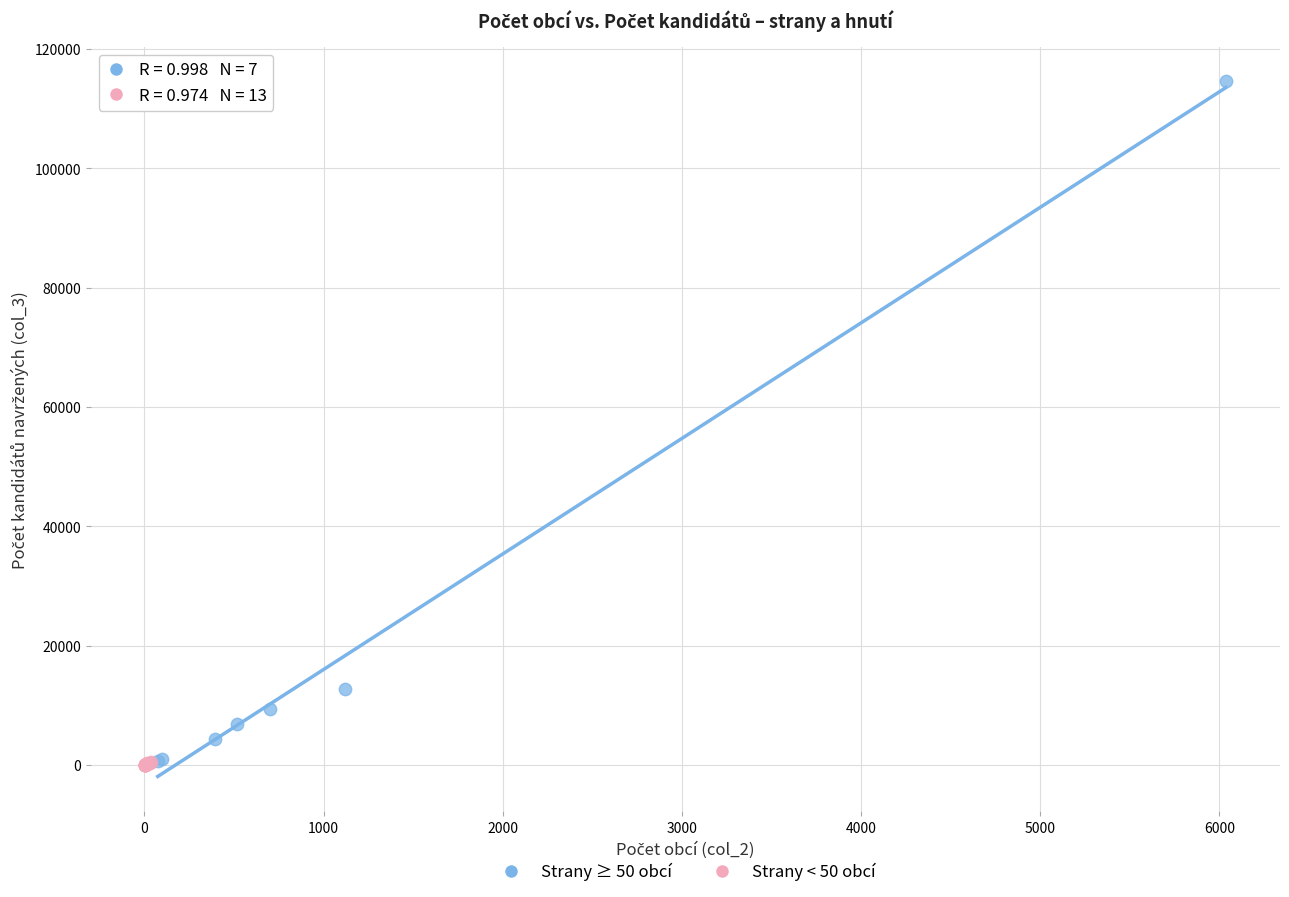

What are all the series names shown in the legend?

Strany ≥ 50 obcí, Strany < 50 obcí